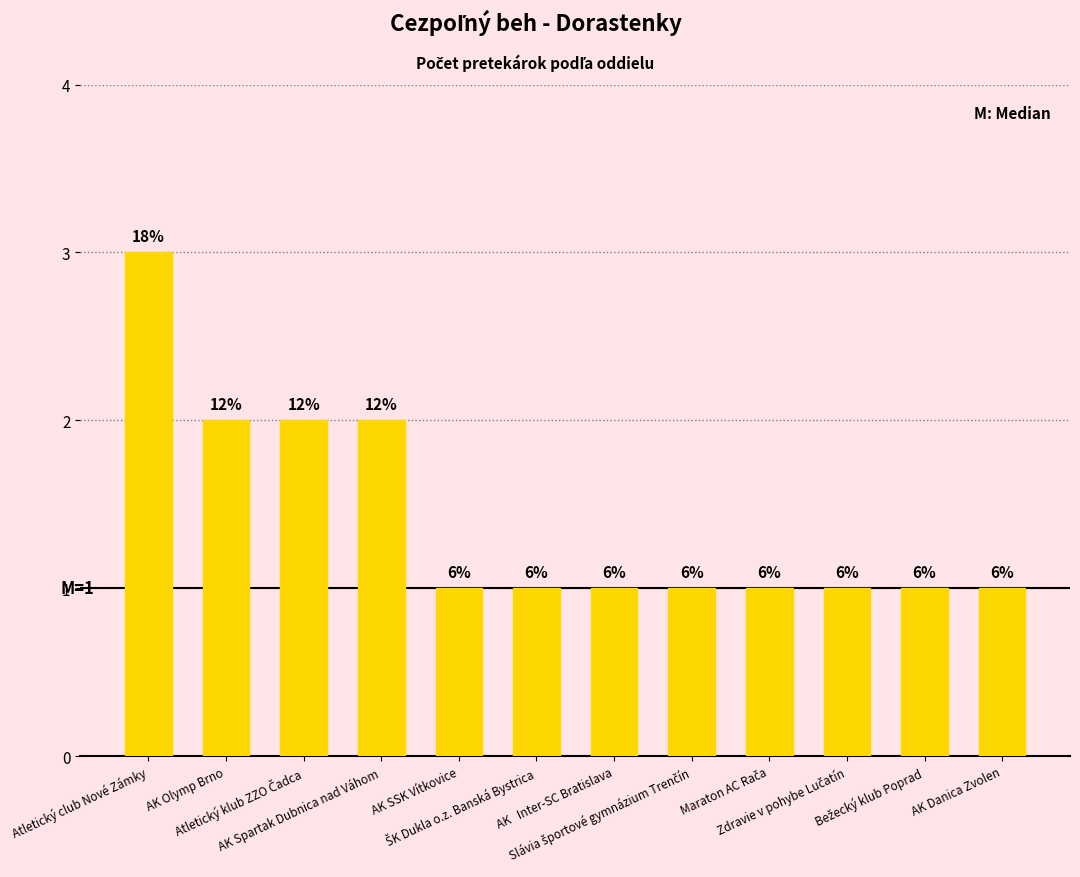

List the labels in order of value, smallest first.

AK SSK Vítkovice, ŠK Dukla o.z. Banská Bystrica, AK   Inter-SC Bratislava, Slávia športové gymnázium Trenčín, Maraton AC Rača, Zdravie v pohybe Lučatín, Bežecký klub Poprad, AK Danica Zvolen, AK Olymp Brno, Atletický klub ZZO Čadca, AK Spartak Dubnica nad Váhom, Atletický club Nové Zámky